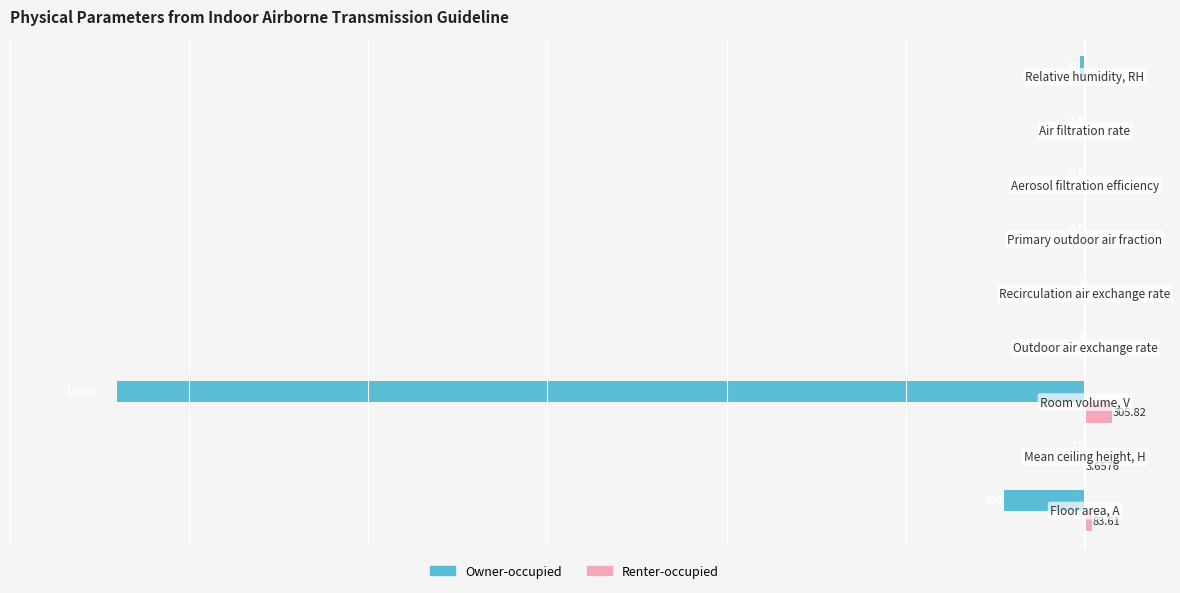

What are all the series names shown in the legend?

Owner-occupied, Renter-occupied